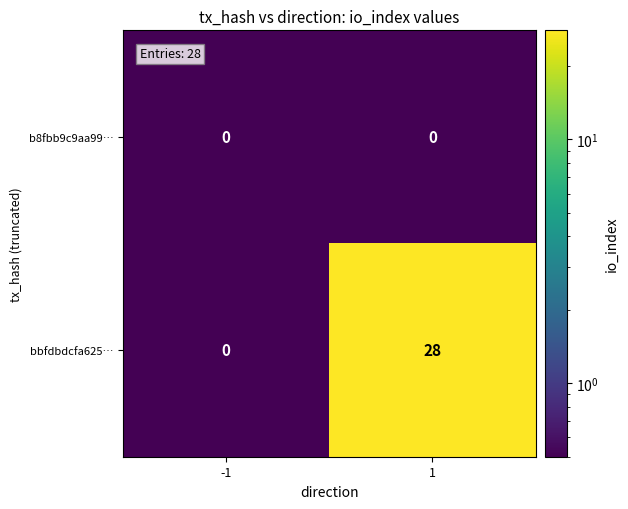

True or false: bbfdbdcfa625… has a value of -13 at -1.

False